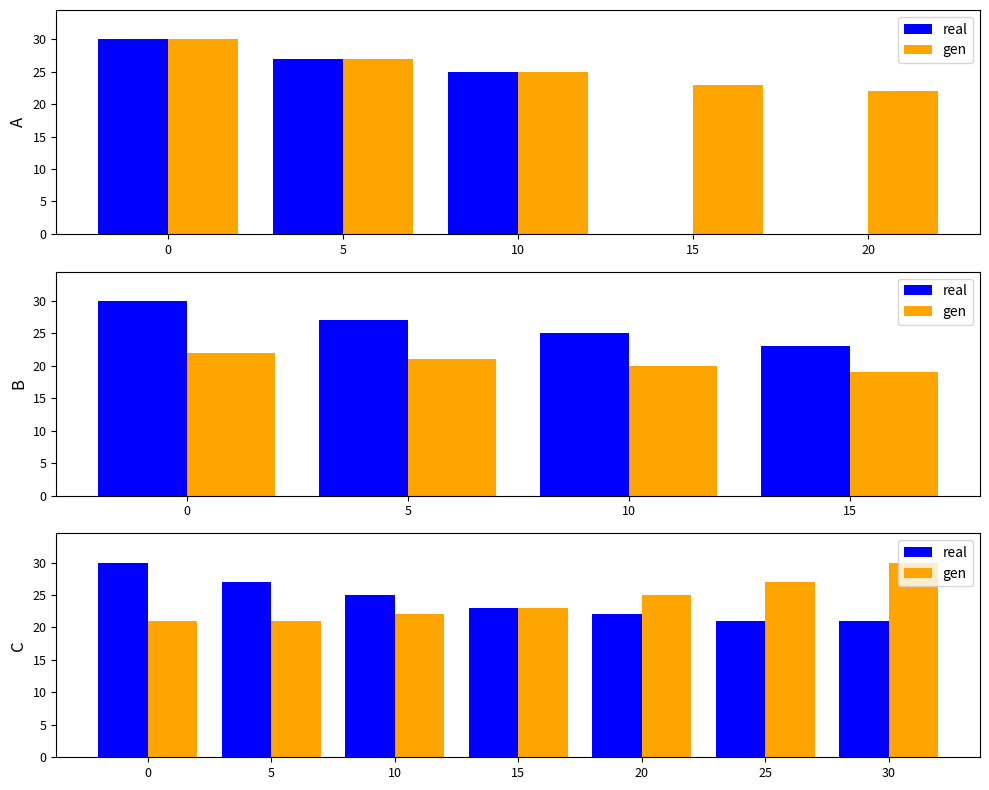

What is the difference between the second highest and minimum values in the real series?

6